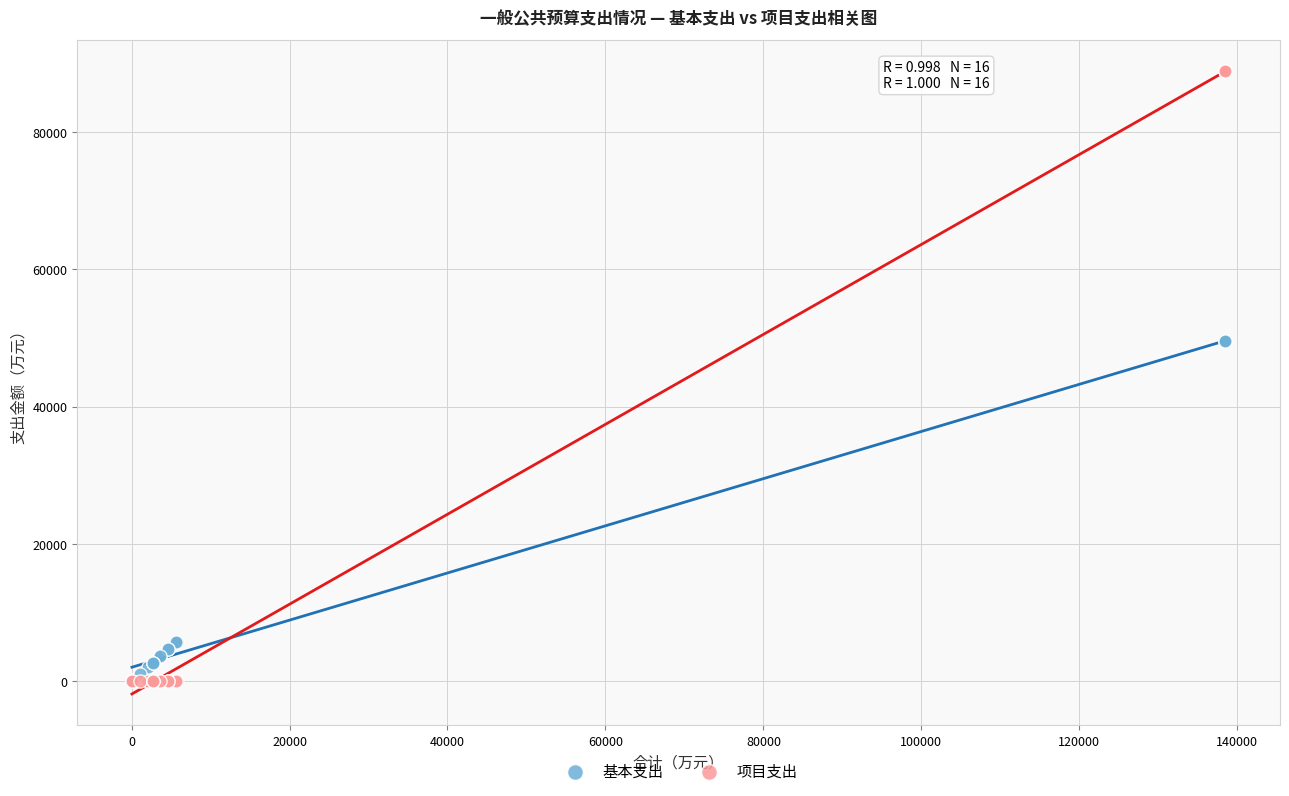

Which series reaches the maximum Y coordinate?

项目支出